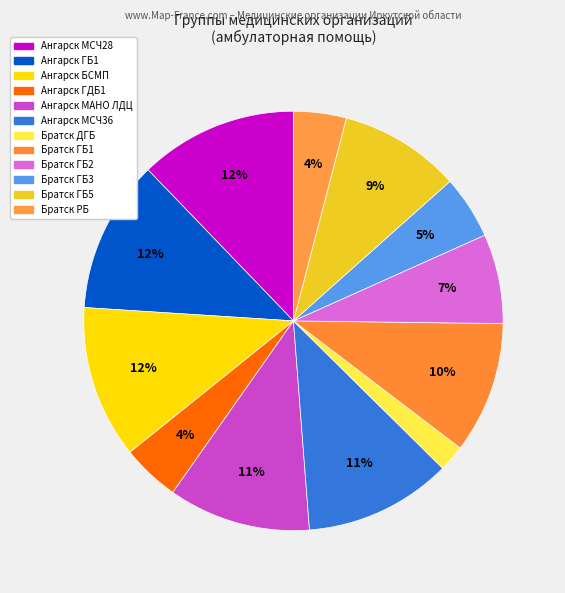

Do Ангарск МСЧ28 and Ангарск БСМП together represent more than half of the pie?

No